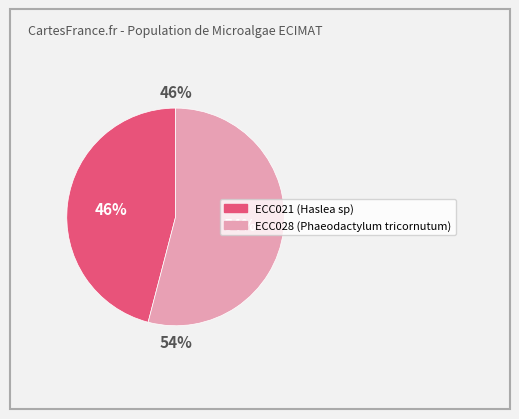

What percentage is the ECC028 slice, to the nearest percent?

54%